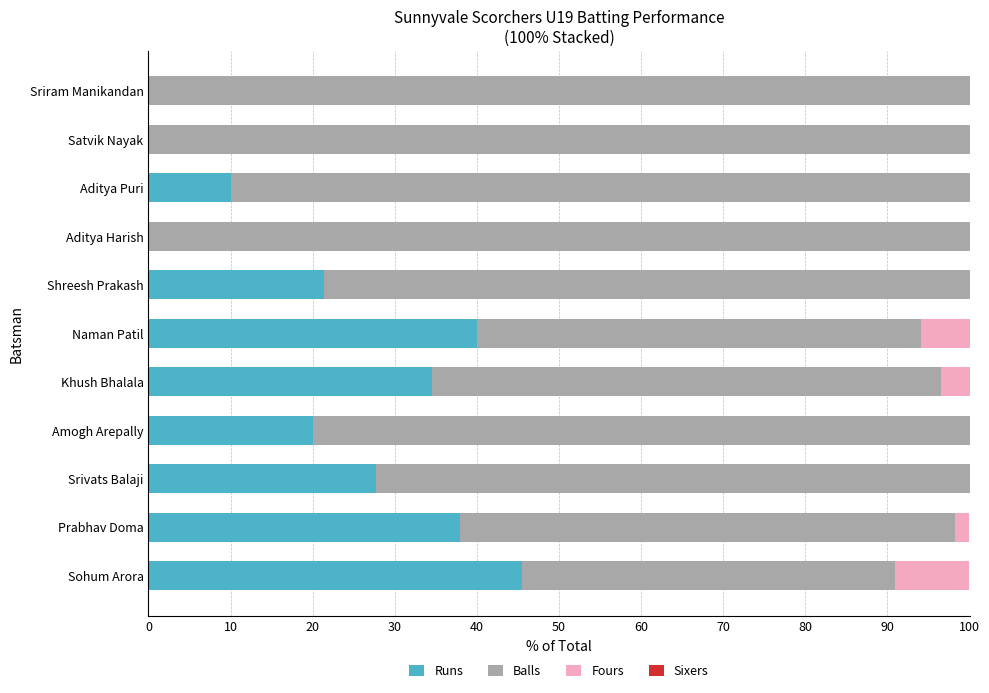

What is the total value across all series at Sohum Arora?

100.0